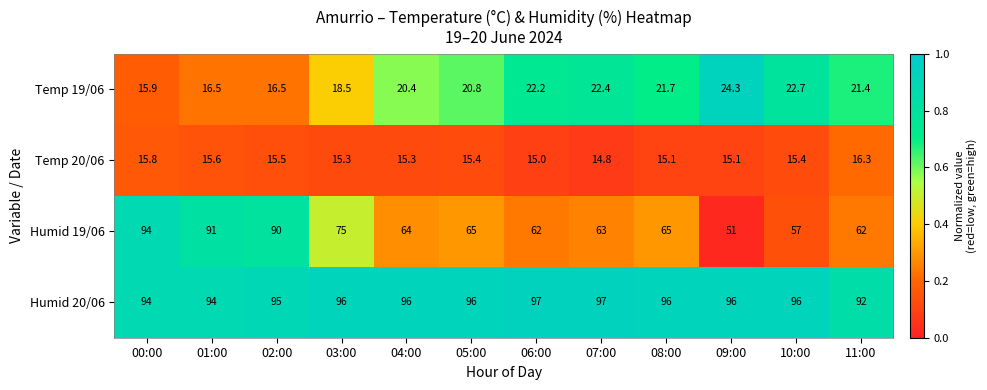

What is the sum of all Humid 19/06 values?

839.0